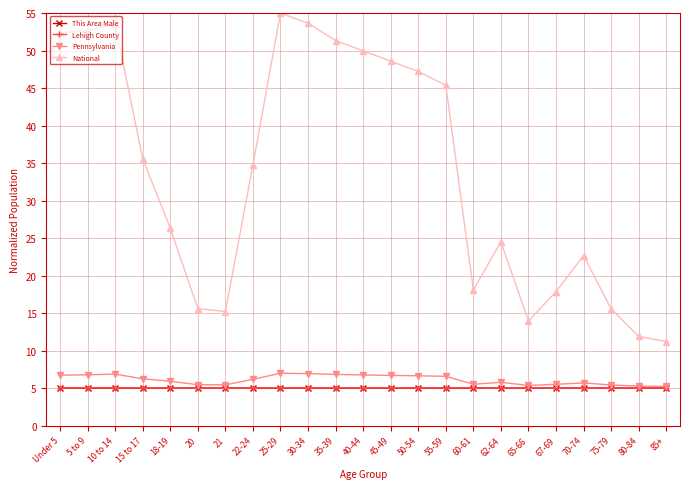

True or false: National and Lehigh County cross at least once.

False